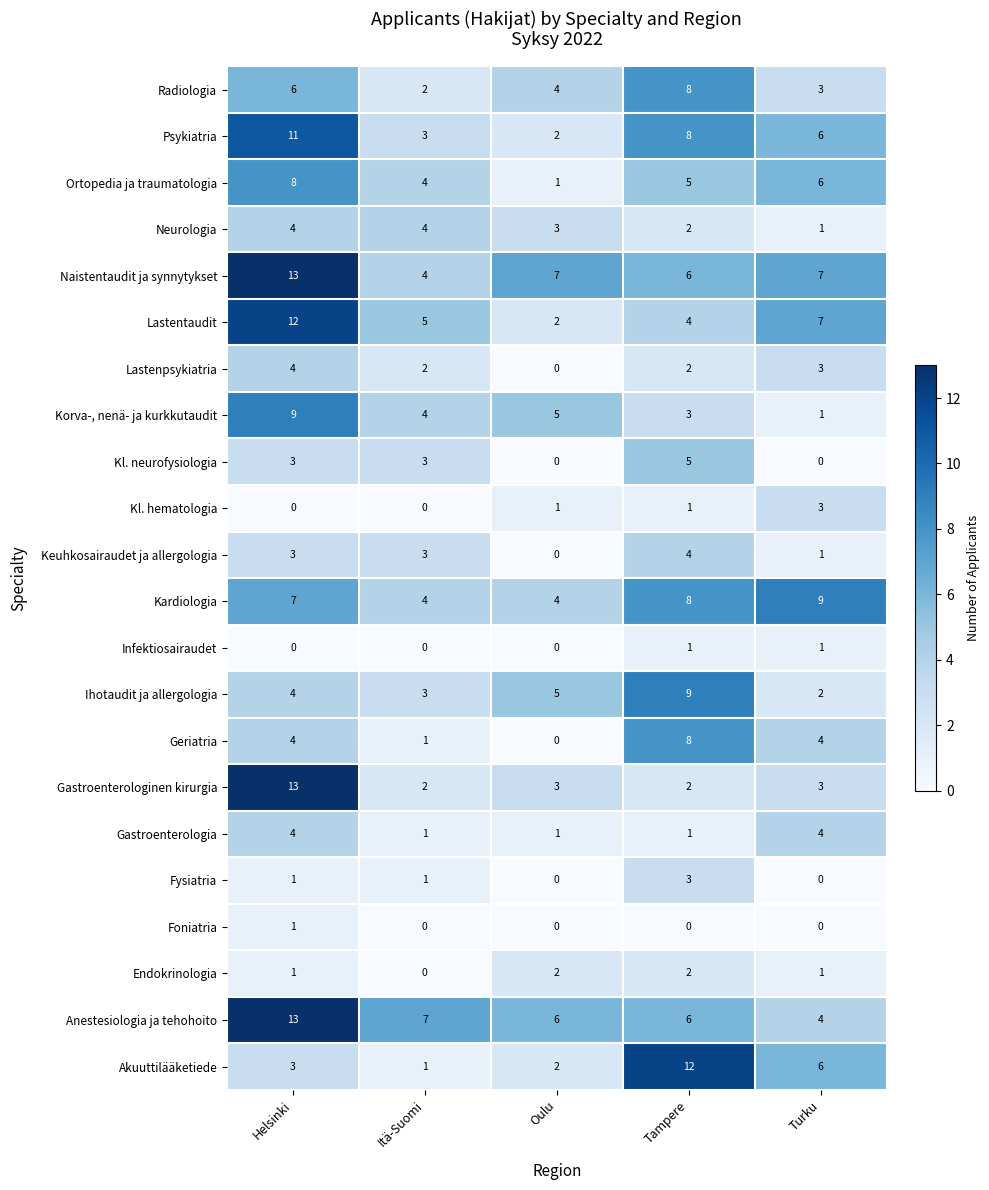

At which category is the sum across all series the highest?

Helsinki